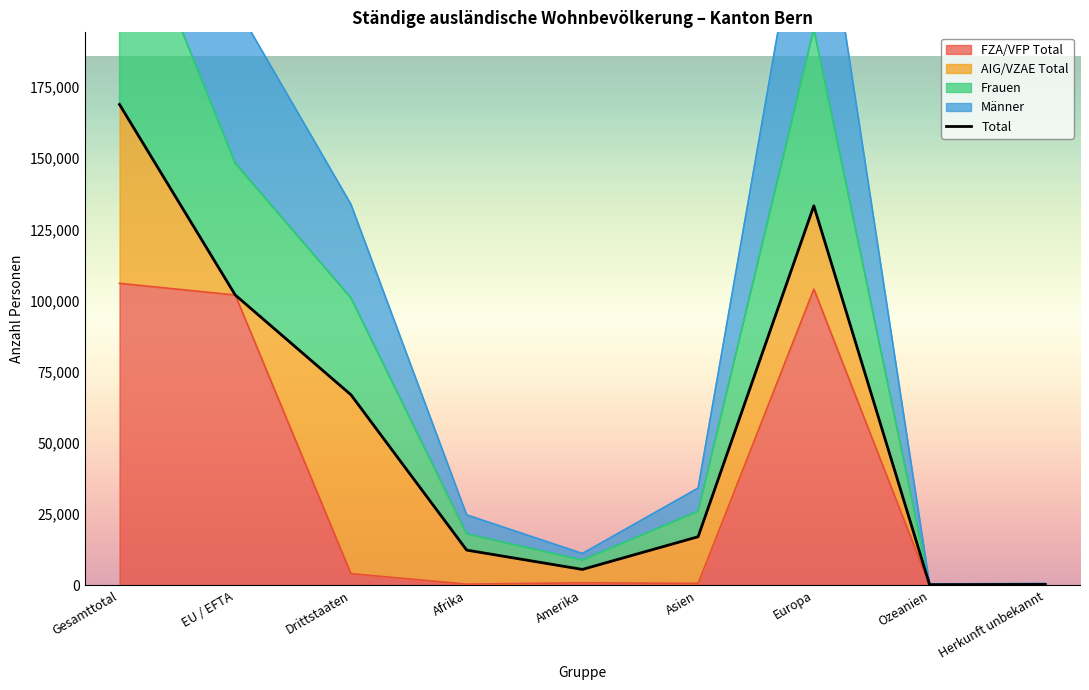

True or false: Männer and Frauen cross at least once.

False